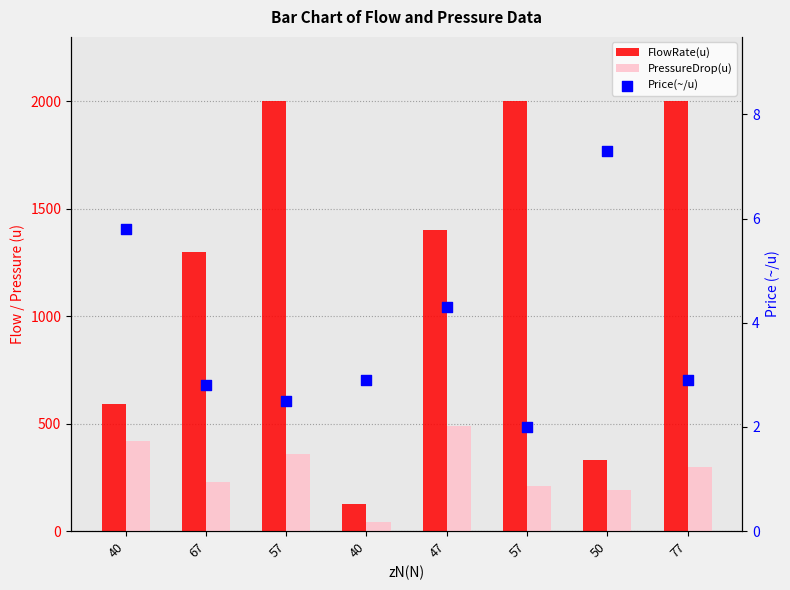

What are all the series names shown in the legend?

FlowRate(u), PressureDrop(u), Price(~/u)